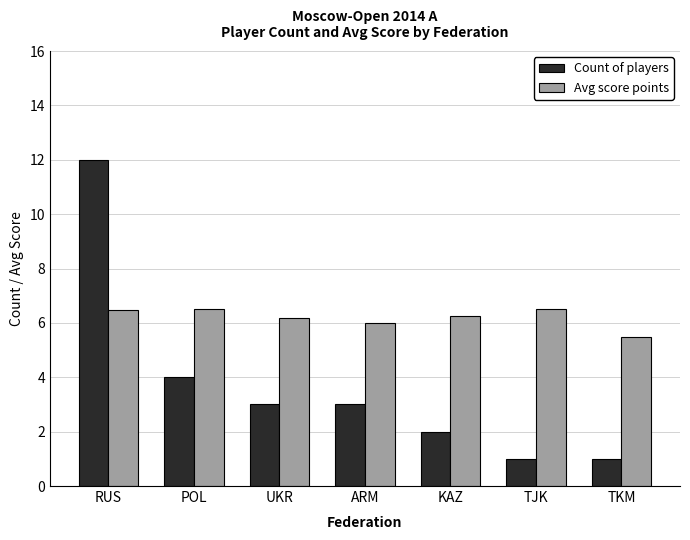

List the series in order of their overall mean, lowest first.

Count of players, Avg score points